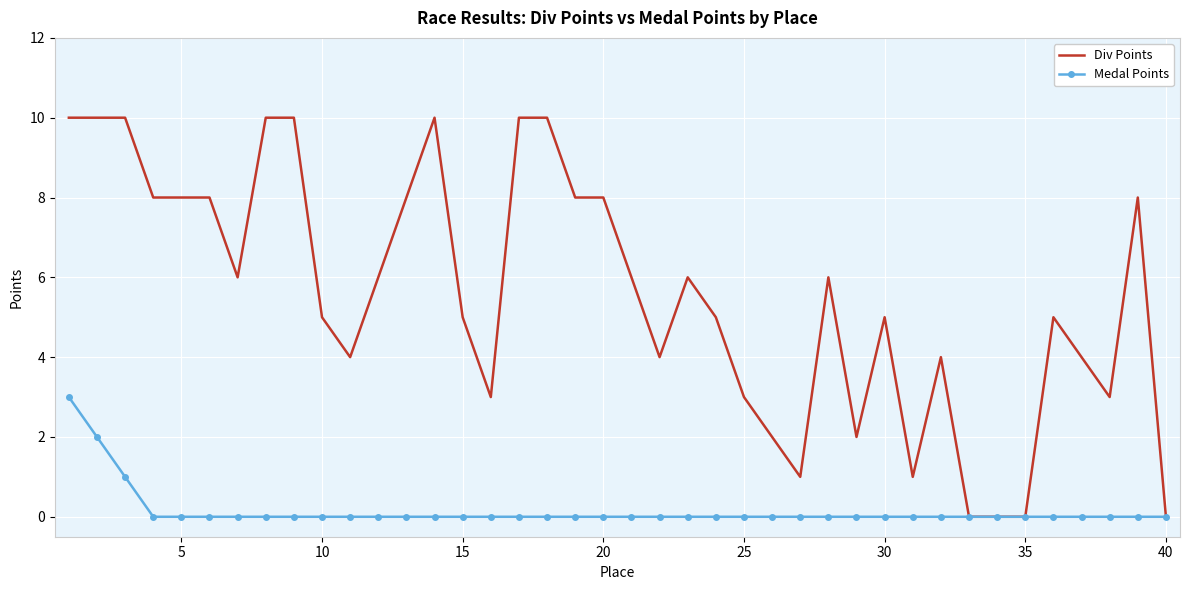

Which series has the largest total across all categories?

Div Points